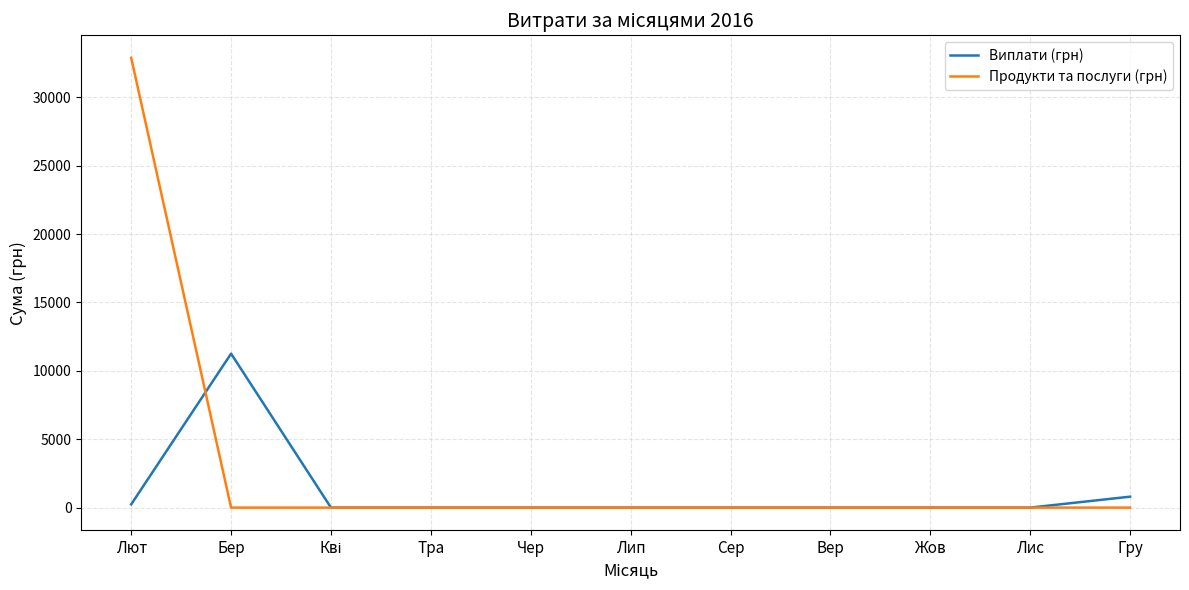

Where is the first local maximum for Виплати (грн)?

Бер